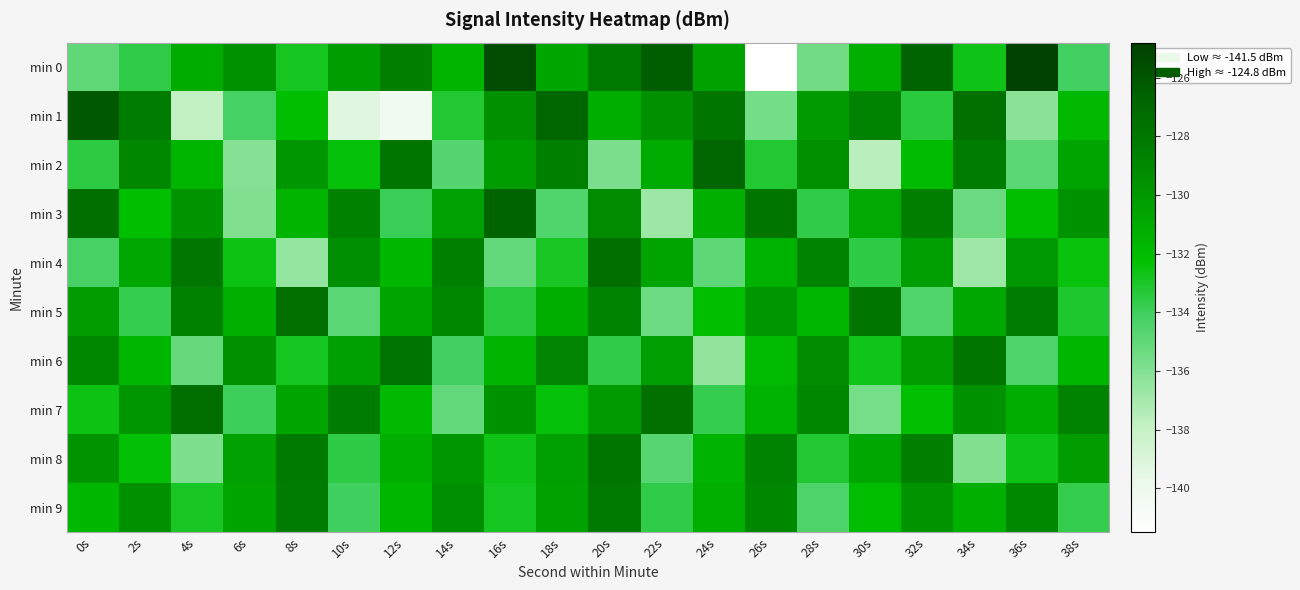

Reading left to right, extract all data points from this chart.

min 0: 0s=-135.0	2s=-133.6	4s=-131.1	6s=-129.5	8s=-132.8	10s=-130.2	12s=-128.5	14s=-131.6	16s=-125.5	18s=-130.8	20s=-128.2	22s=-126.4	24s=-130.5	26s=-141.5	28s=-135.5	30s=-131.3	32s=-126.8	34s=-132.7	36s=-124.8	38s=-134.2
min 1: 0s=-126.1	2s=-128.3	4s=-137.9	6s=-134.2	8s=-132.2	10s=-139.3	12s=-140.4	14s=-133.2	16s=-129.5	18s=-126.9	20s=-131.2	22s=-129.4	24s=-127.8	26s=-135.6	28s=-130.1	30s=-128.8	32s=-133.4	34s=-127.6	36s=-136.2	38s=-131.9
min 2: 0s=-133.5	2s=-129.0	4s=-131.6	6s=-136.1	8s=-129.8	10s=-132.4	12s=-127.9	14s=-134.7	16s=-130.2	18s=-128.6	20s=-135.8	22s=-131.0	24s=-126.9	26s=-133.2	28s=-129.5	30s=-137.6	32s=-131.9	34s=-128.3	36s=-134.8	38s=-130.6
min 3: 0s=-127.4	2s=-132.2	4s=-129.8	6s=-135.9	8s=-131.5	10s=-128.6	12s=-133.9	14s=-130.4	16s=-126.8	18s=-134.5	20s=-129.2	22s=-136.7	24s=-131.3	26s=-127.9	28s=-133.6	30s=-130.9	32s=-128.5	34s=-135.3	36s=-132.1	38s=-129.6
min 4: 0s=-134.3	2s=-130.8	4s=-128.0	6s=-132.6	8s=-136.5	10s=-129.4	12s=-131.7	14s=-128.5	16s=-135.2	18s=-132.9	20s=-127.4	22s=-130.6	24s=-134.9	26s=-131.4	28s=-128.7	30s=-133.6	32s=-130.3	34s=-136.8	36s=-129.9	38s=-132.5
min 5: 0s=-130.2	2s=-133.7	4s=-128.6	6s=-131.4	8s=-127.5	10s=-134.9	12s=-130.6	14s=-128.9	16s=-133.5	18s=-131.2	20s=-128.8	22s=-135.4	24s=-132.2	26s=-129.8	28s=-131.7	30s=-127.9	32s=-134.6	34s=-130.8	36s=-128.4	38s=-133.1
min 6: 0s=-128.9	2s=-131.7	4s=-135.2	6s=-129.5	8s=-132.8	10s=-130.4	12s=-127.8	14s=-134.2	16s=-131.5	18s=-128.9	20s=-133.6	22s=-130.3	24s=-136.5	26s=-131.9	28s=-129.3	30s=-132.7	32s=-130.2	34s=-127.9	36s=-134.4	38s=-131.8
min 7: 0s=-132.6	2s=-129.8	4s=-127.4	6s=-134.0	8s=-130.7	10s=-128.3	12s=-131.9	14s=-135.1	16s=-129.7	18s=-132.4	20s=-130.1	22s=-127.6	24s=-133.8	26s=-131.4	28s=-128.9	30s=-135.7	32s=-132.3	34s=-129.6	36s=-131.2	38s=-128.8
min 8: 0s=-129.7	2s=-132.3	4s=-135.9	6s=-130.5	8s=-128.1	10s=-133.6	12s=-131.2	14s=-129.9	16s=-132.7	18s=-130.4	20s=-127.9	22s=-134.7	24s=-131.5	26s=-128.7	28s=-133.2	30s=-130.8	32s=-128.5	34s=-135.9	36s=-132.6	38s=-130.2
min 9: 0s=-131.8	2s=-129.5	4s=-132.9	6s=-130.7	8s=-128.3	10s=-134.1	12s=-131.8	14s=-129.4	16s=-132.9	18s=-130.5	20s=-128.2	22s=-133.7	24s=-131.3	26s=-129.0	28s=-134.4	30s=-132.1	32s=-129.7	34s=-131.4	36s=-129.0	38s=-133.7